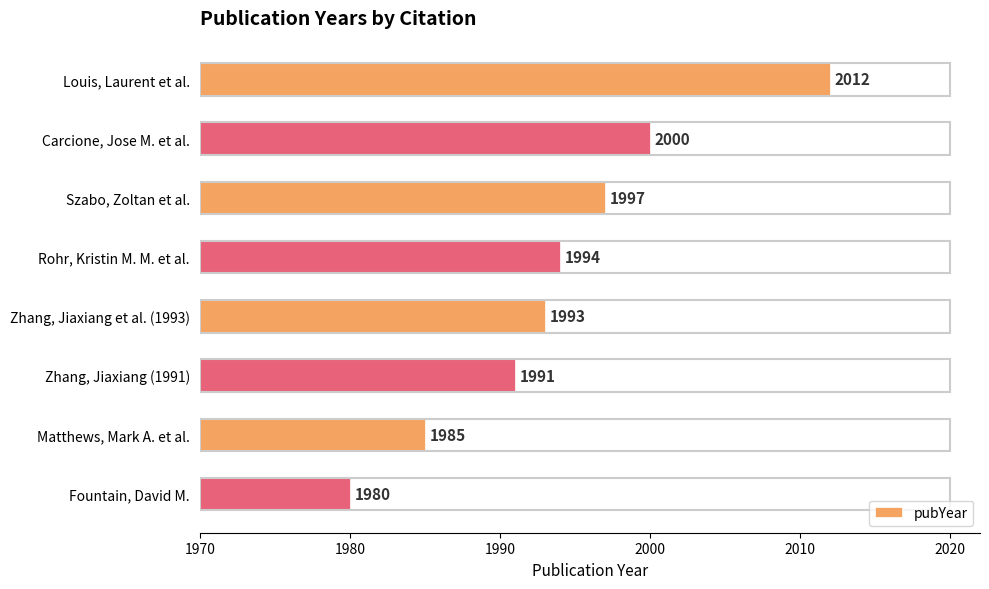

Reading top to bottom, what are all the values shown in this chart?

2012	2000	1997	1994	1993	1991	1985	1980